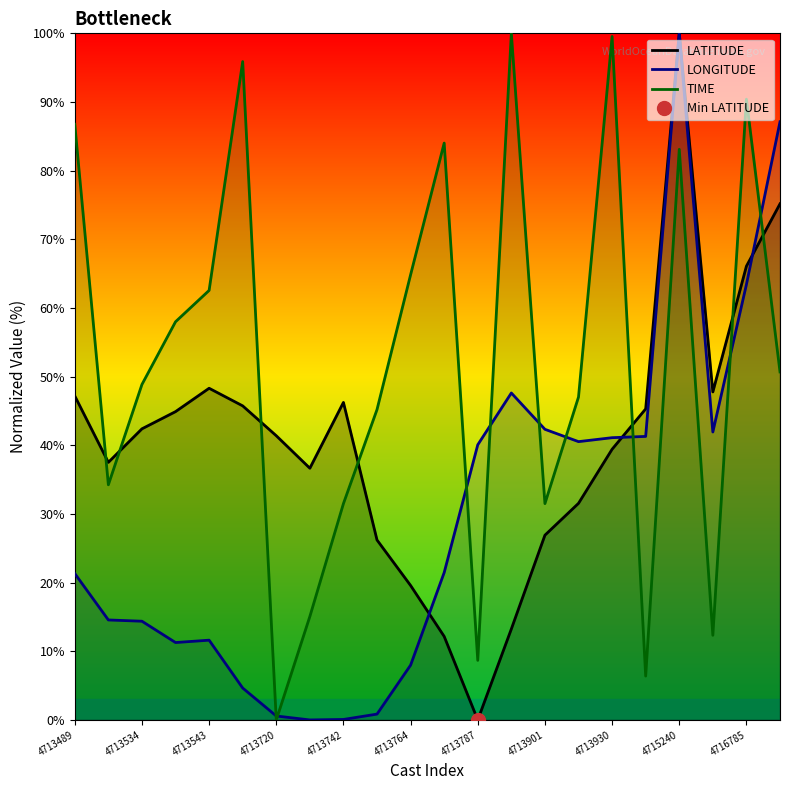

At which label does LATITUDE reach its peak?

4715240